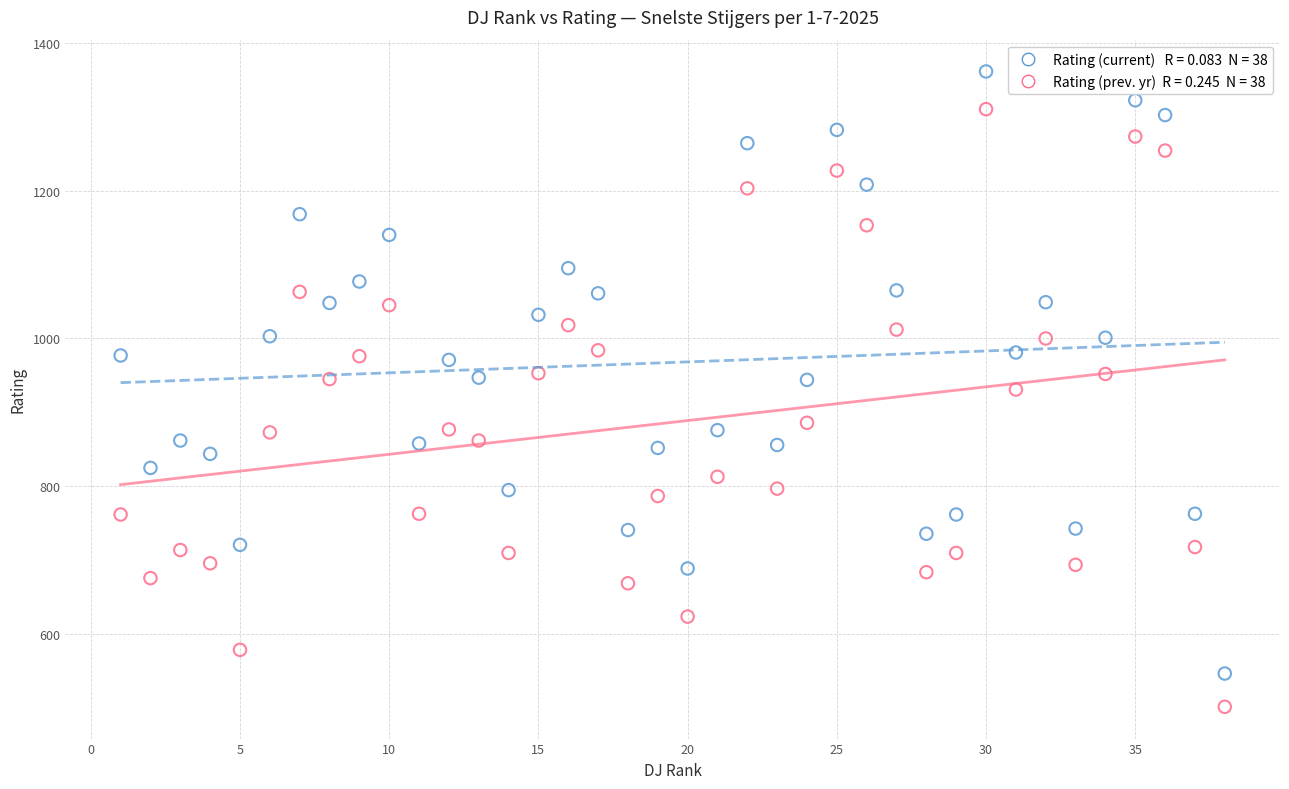

Across all data points, what is the range of X values (max minus min)?

37